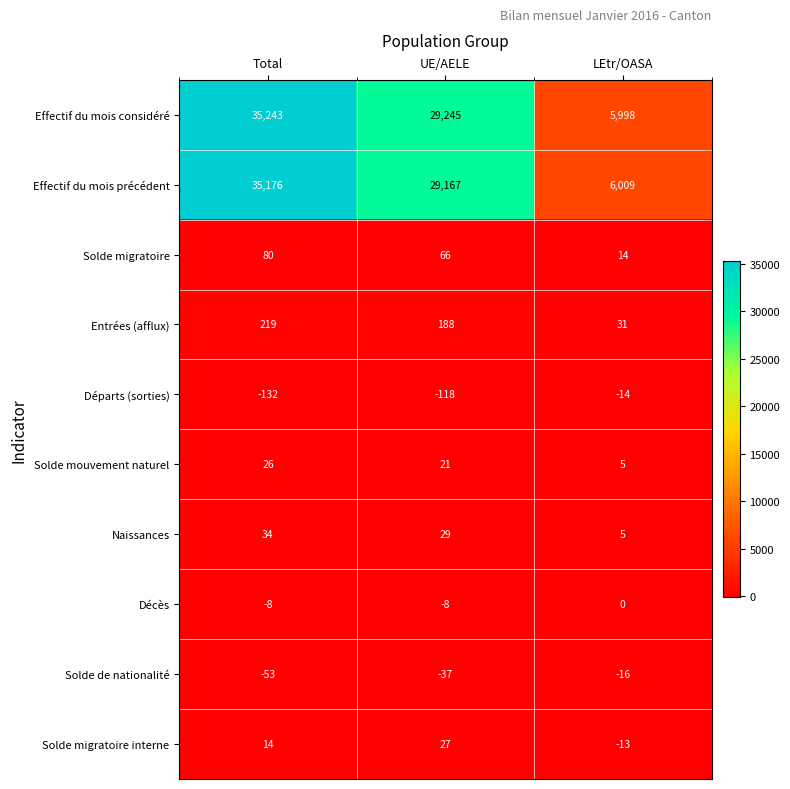

What is the difference between the maximum and minimum values in the Naissances series?

29